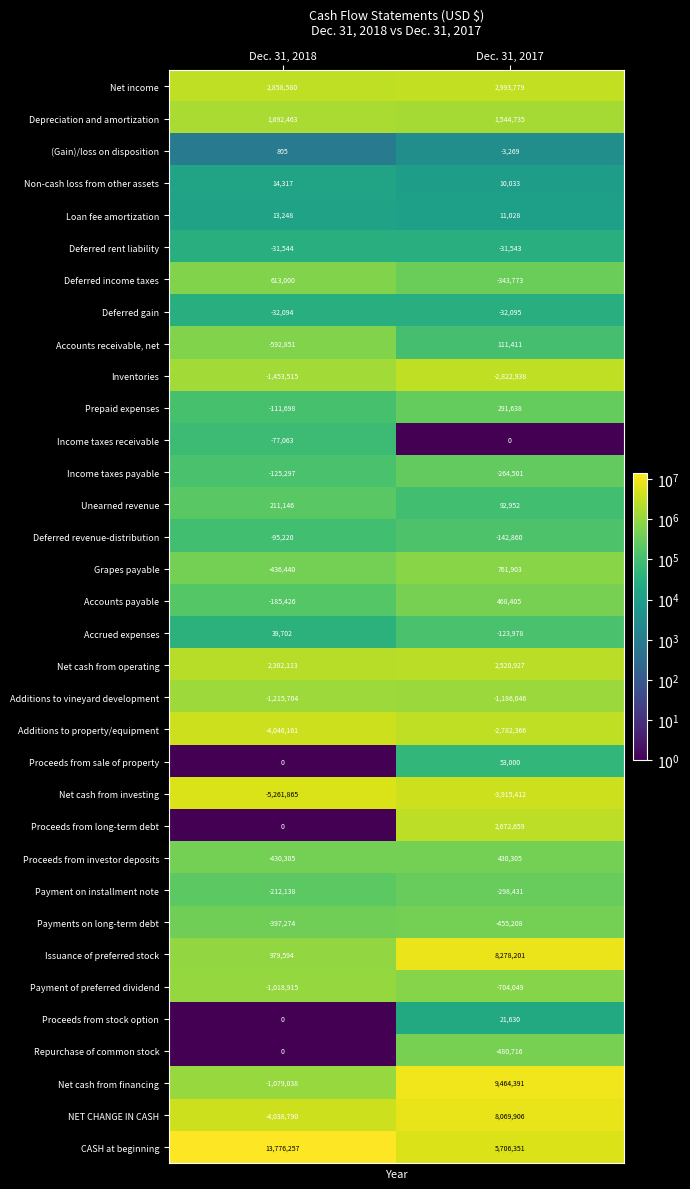

At which category does the chart reach its peak across all series?

Dec. 31, 2018